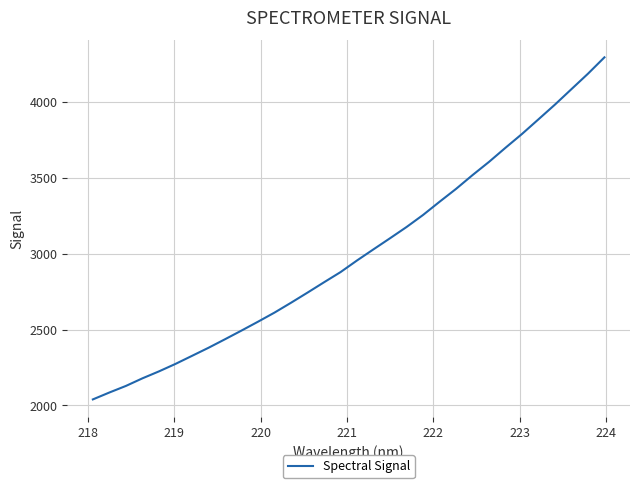

What is the difference between the maximum and minimum values?

2255.3